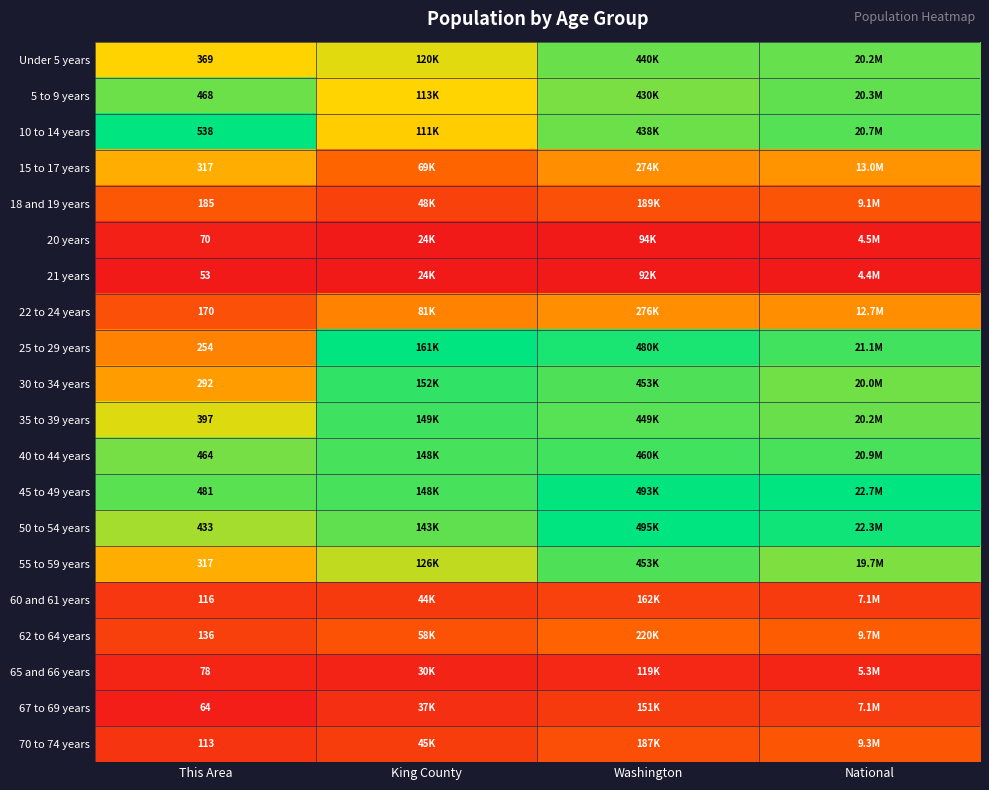

Is it true that 18 and 19 years equals 0.1 at King County?

False